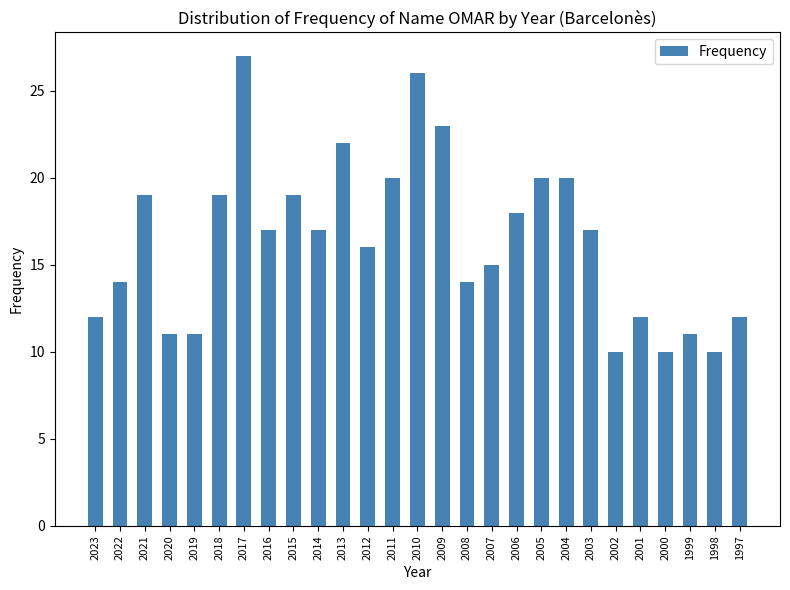

Which has a higher value, 2008 or 2010?

2010